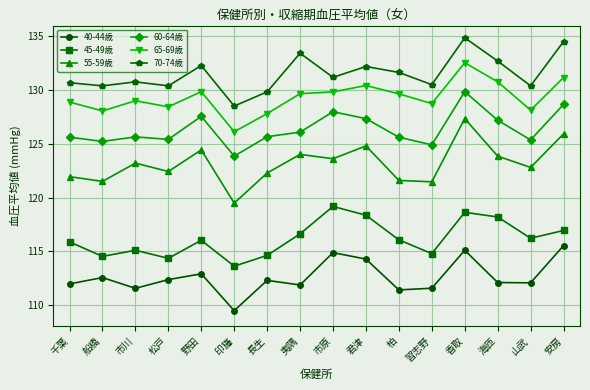

How many data points in 55-59歳 are above 123?

8